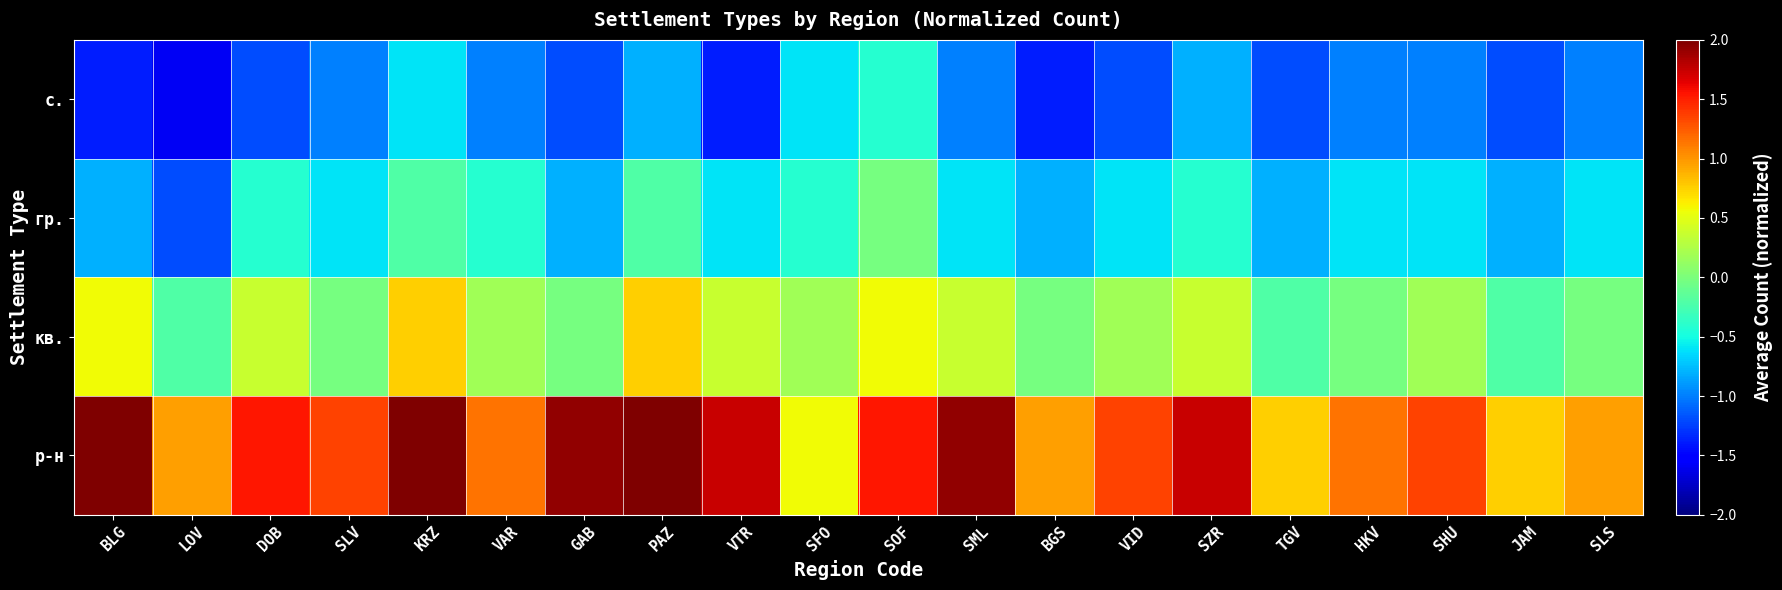

Which label corresponds to the largest value in the chart?

BLG